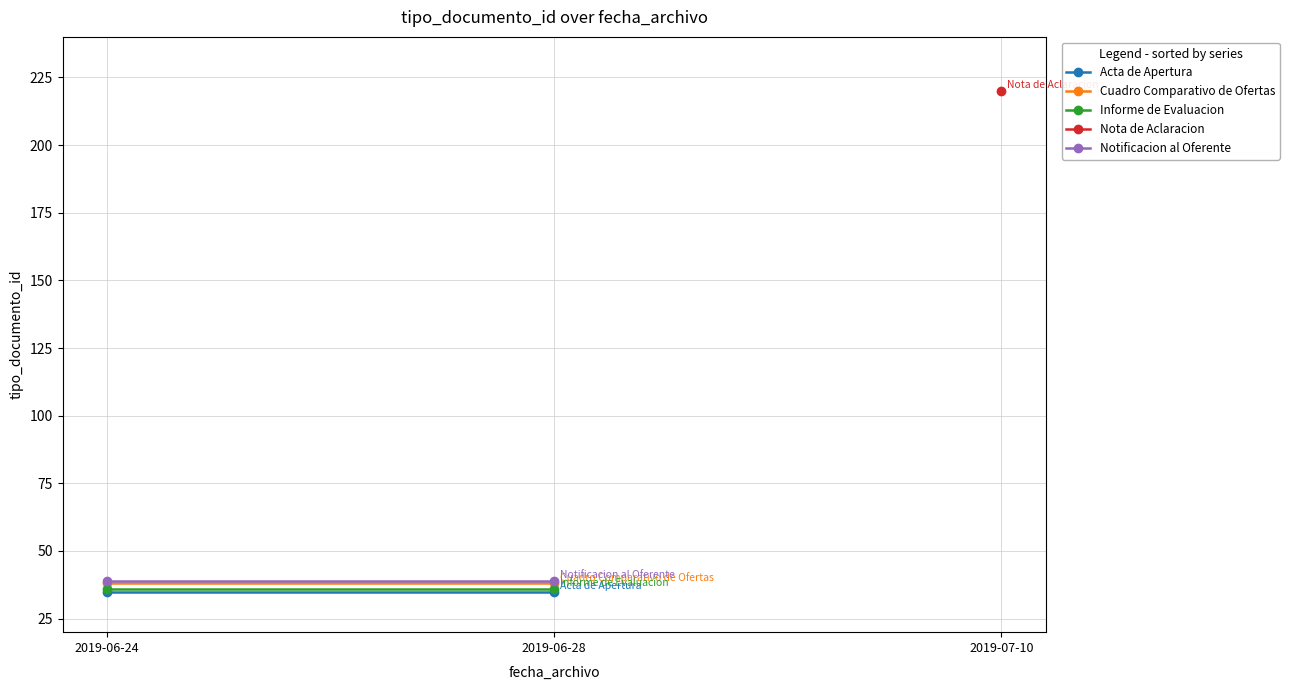

Which series has the largest total across all categories?

Notificacion al Oferente